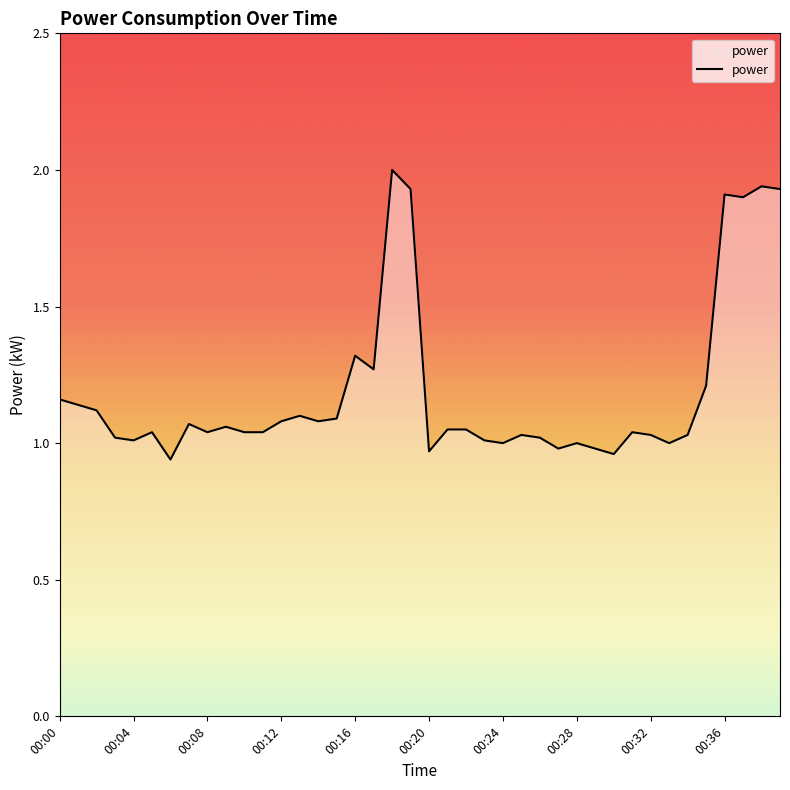

What is the greatest value displayed?

2.0